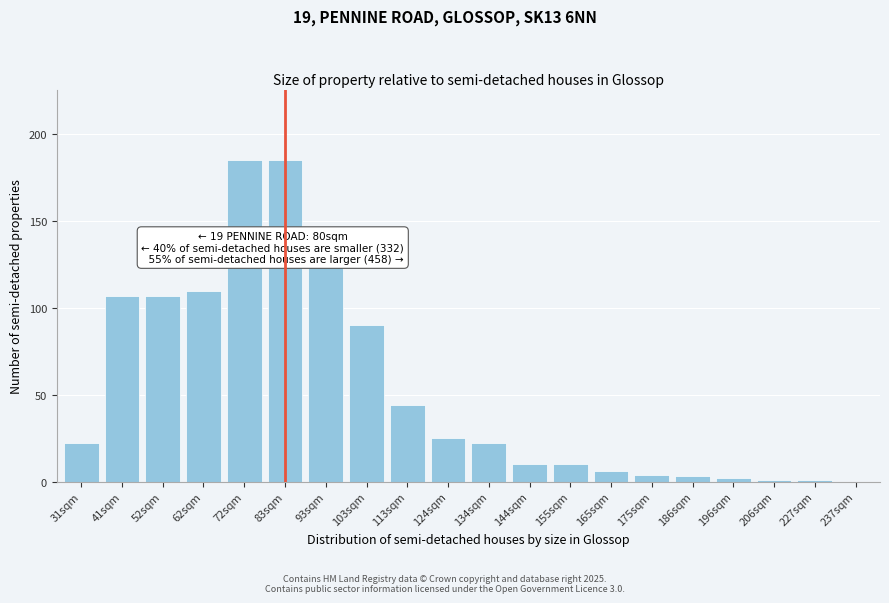

Reading left to right, what are all the values shown in this chart?

31sqm=22	41sqm=107	52sqm=107	62sqm=110	72sqm=185	83sqm=185	93sqm=125	103sqm=90	113sqm=44	124sqm=25	134sqm=22	144sqm=10	155sqm=10	165sqm=6	175sqm=4	186sqm=3	196sqm=2	206sqm=1	227sqm=1	237sqm=0